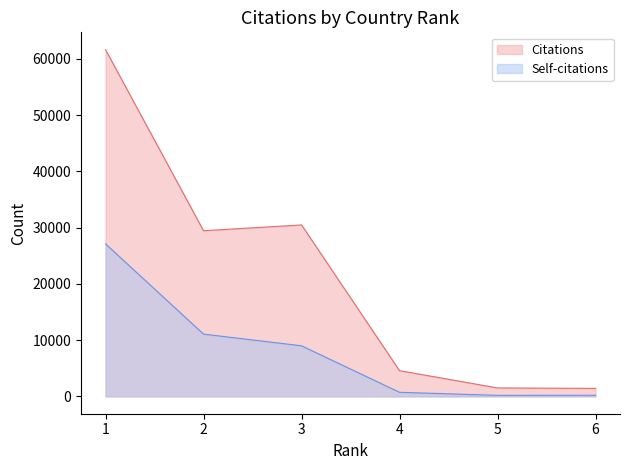

Count the number of categories in the chart.

6